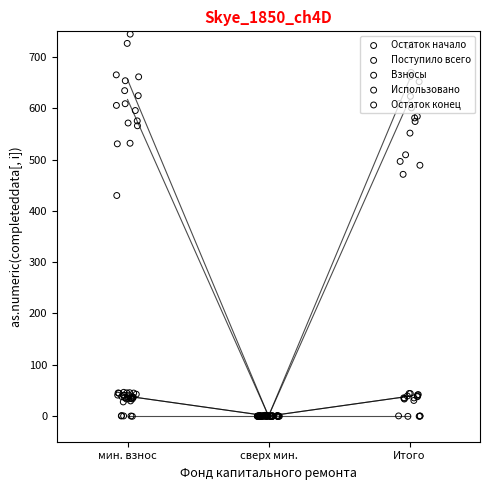

At which category is the sum across all series the highest?

мин. взнос